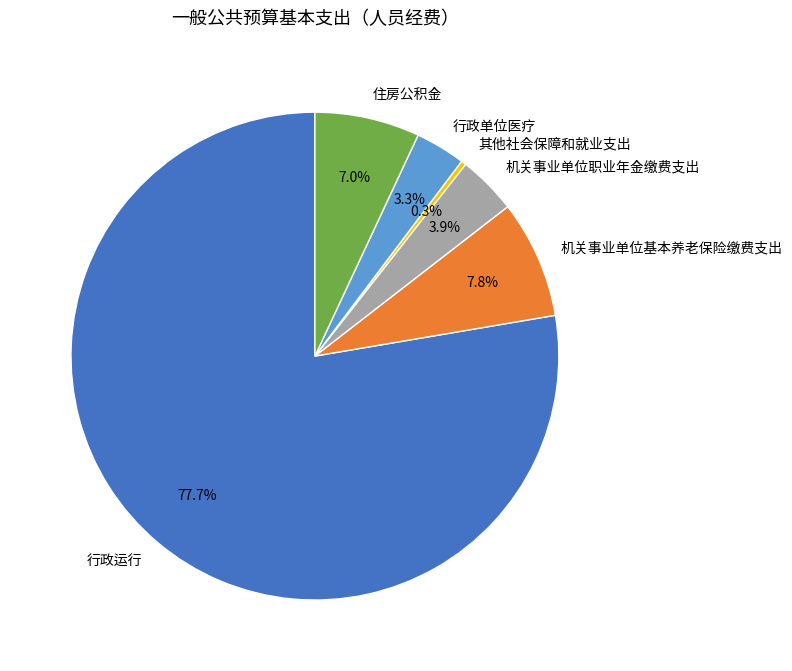

Count the number of slices in the pie.

6